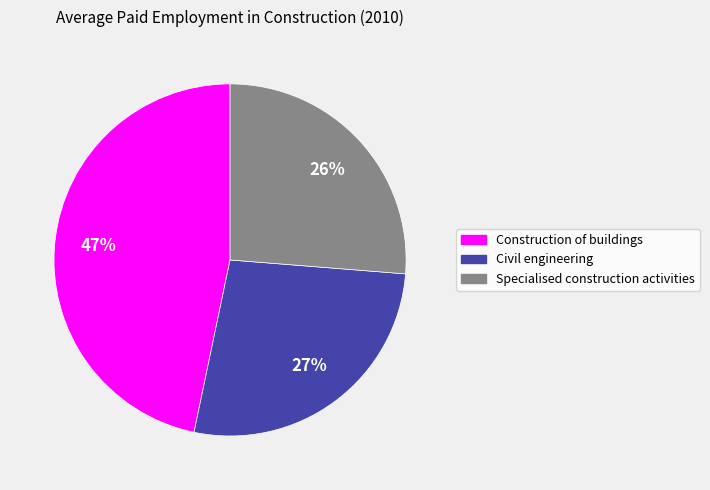

What is the smallest slice in the pie chart?

Specialised construction activities